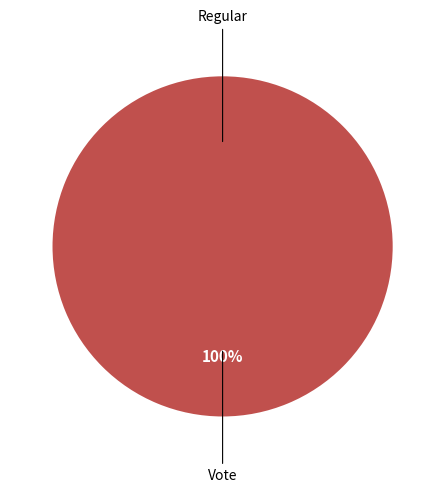

True or false: Vote accounts for 99% of the total.

False